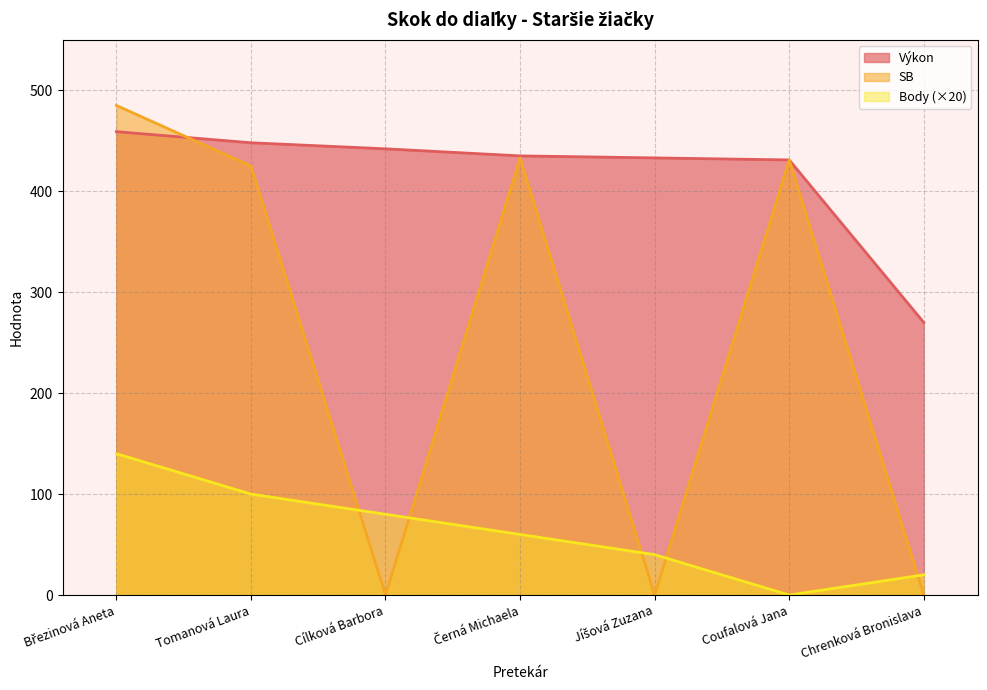

Reading right to left, list all the values displayed in this chart.

Výkon: 270	431	433	435	442	448	459
Body: 20	0	40	60	80	100	140
SB: 0	431	0	433	0	425	485